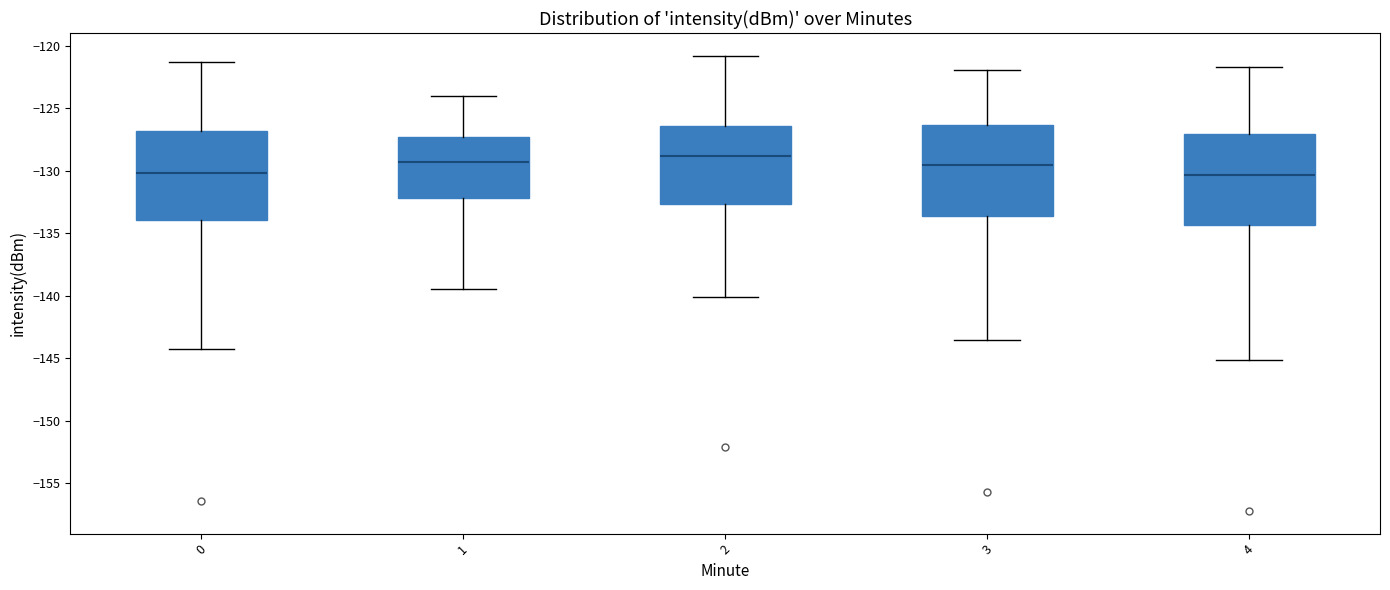

Reading left to right, read every box against the y-axis: the position of its median line, the range the box covers, and the ends of its whiskers. The values are not printed on the chart, so give them approximately, as read against the axis.

0: median -130.0, box -134.0 to -127.0, whiskers -144.0 to -121.5
1: median -129.5, box -132.0 to -127.5, whiskers -139.5 to -124.0
2: median -129.0, box -132.5 to -126.5, whiskers -140.0 to -121.0
3: median -129.5, box -133.5 to -126.5, whiskers -143.5 to -122.0
4: median -130.5, box -134.5 to -127.0, whiskers -145.0 to -121.5